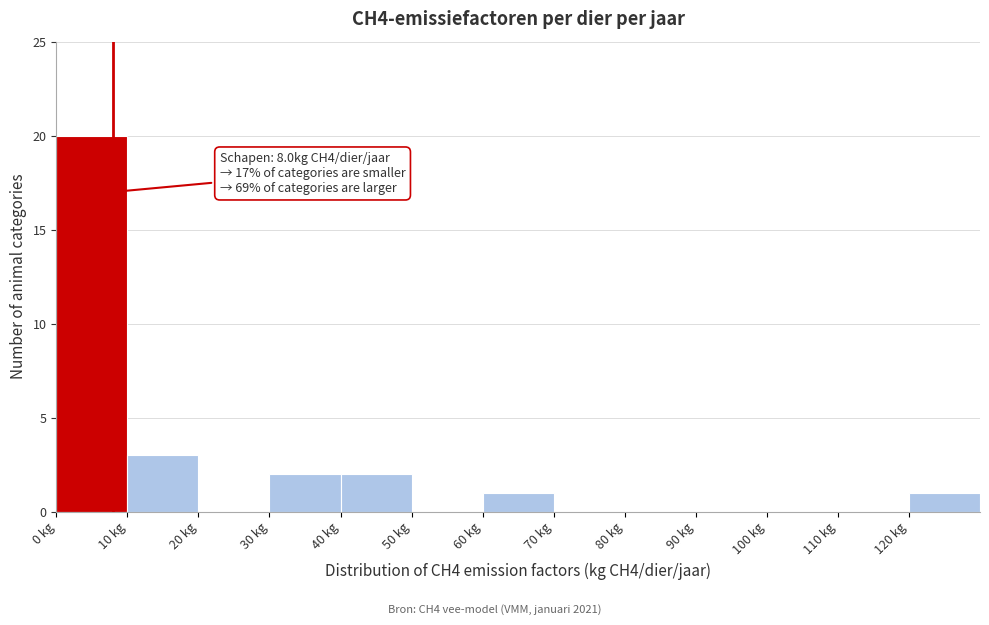

Over which range of the x-axis is the bar tallest?

0 to 10